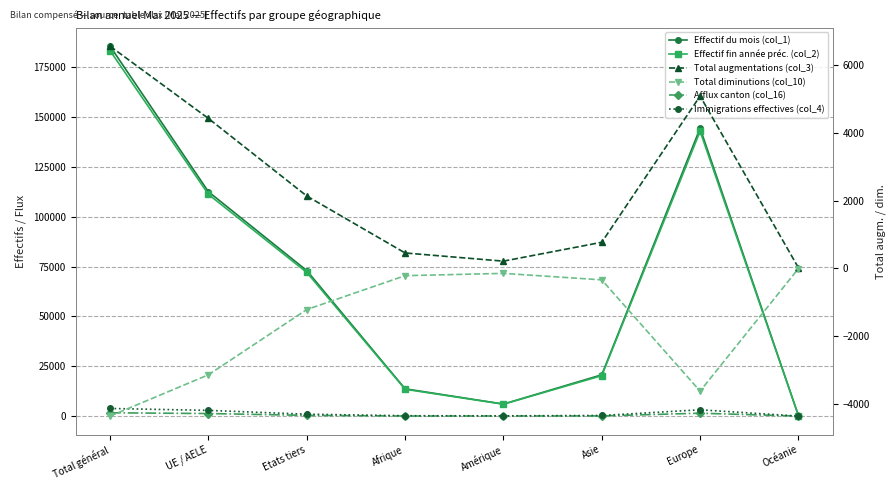

Reading right to left, extract all data points from this chart.

Effectif du mois (col_1): 256	144315	20703	6032	13689	72955	112485	185440
Effectif fin année préc. (col_2): 257	142796	20267	5978	13460	72026	111160	183186
Afflux canton (col_16): 2	1456	96	53	52	371	1289	1660
Immigrations effectives (col_4): 10	3163	307	145	191	961	2867	3828
Total augmentations (col_3): 13	5088	767	209	451	2135	4426	6561
Total diminutions (col_10): -10	-3632	-344	-152	-220	-1221	-3149	-4370